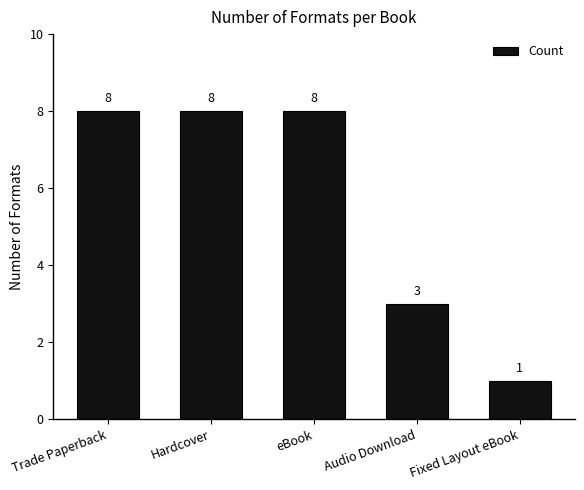

What is the label of the 4th bar from the right?

Hardcover